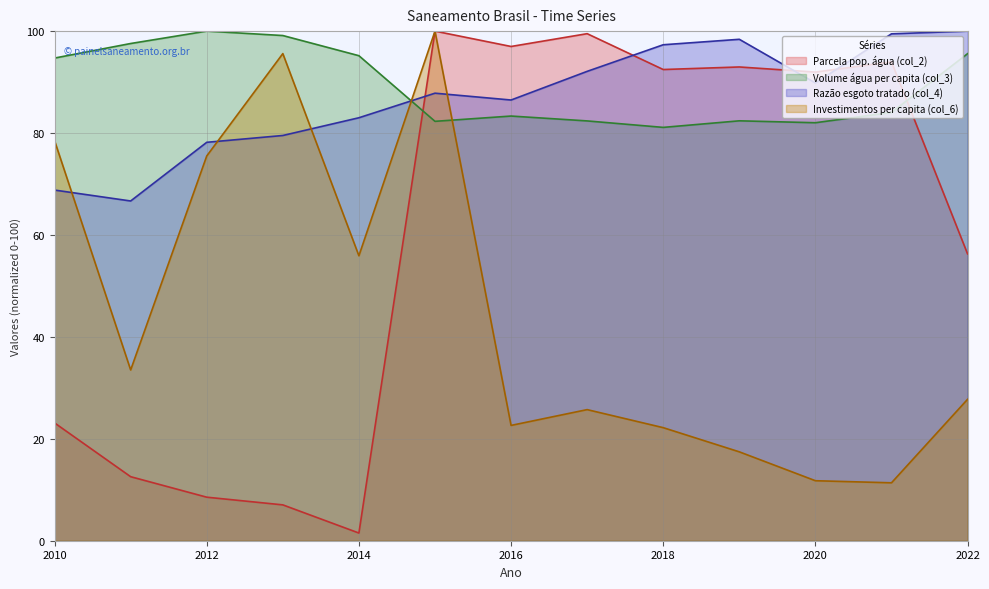

What is the spread (max minus min) of values at 2018?

75.1